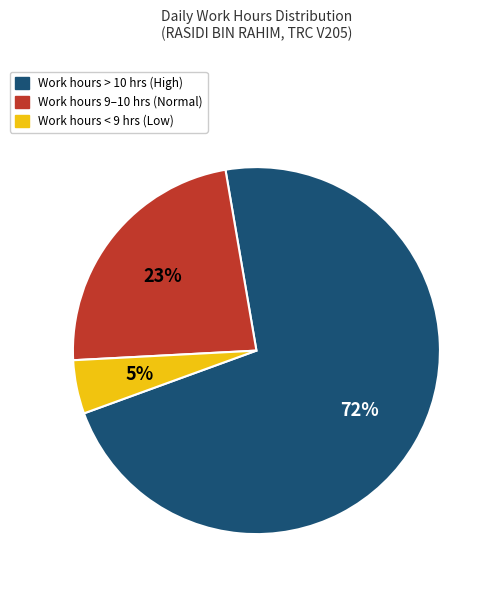

Does Work hours > 10 hrs (High) account for over 50% of the chart?

Yes